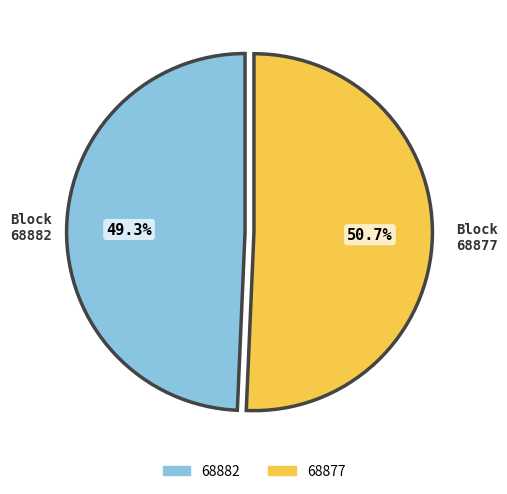

Does 68882 represent more than half of the total?

No